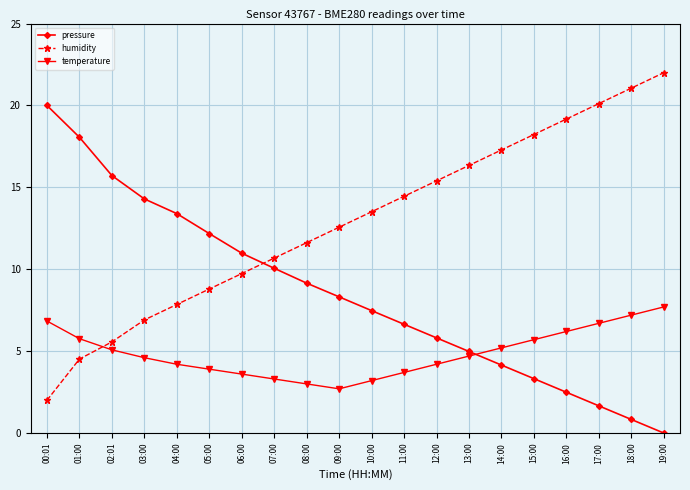

At which category is the sum across all series the highest?

19:00